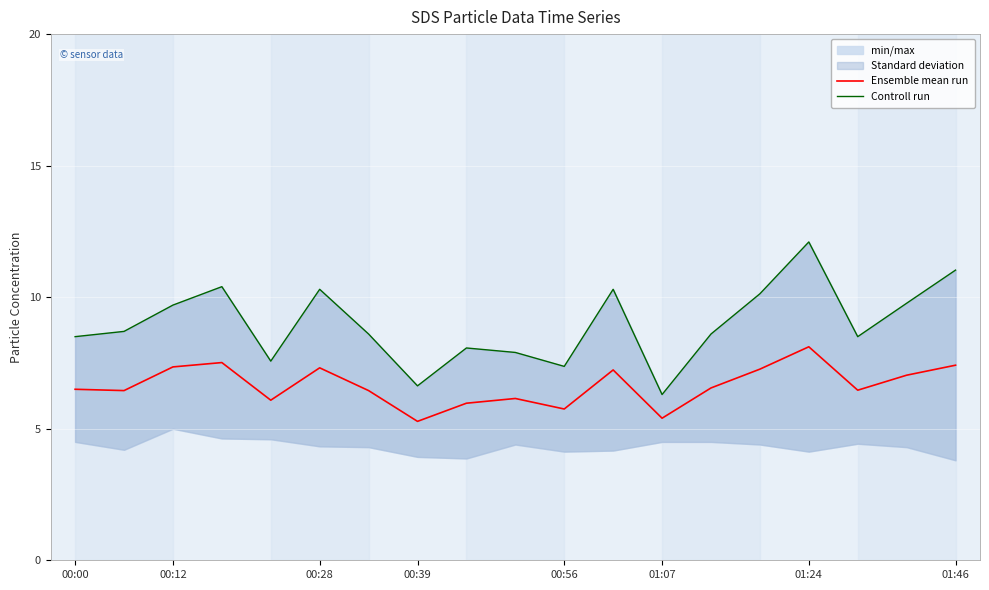

What is the maximum value for Ensemble mean run?

8.1